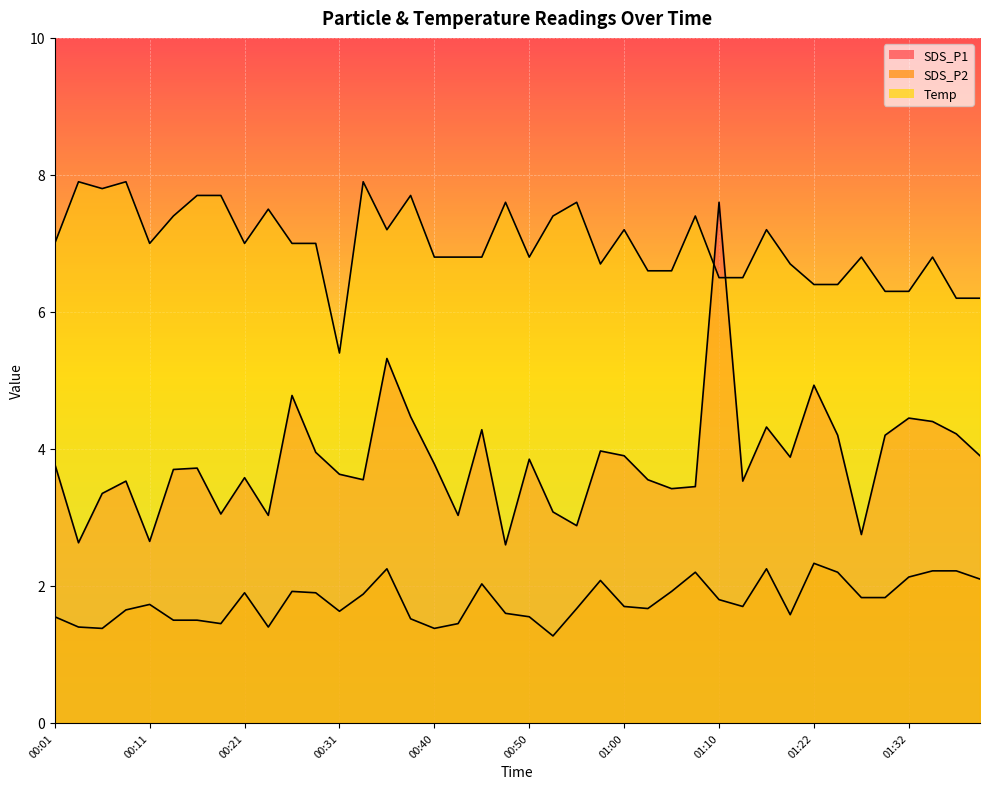

True or false: SDS_P1 and SDS_P2 intersect in this chart.

False